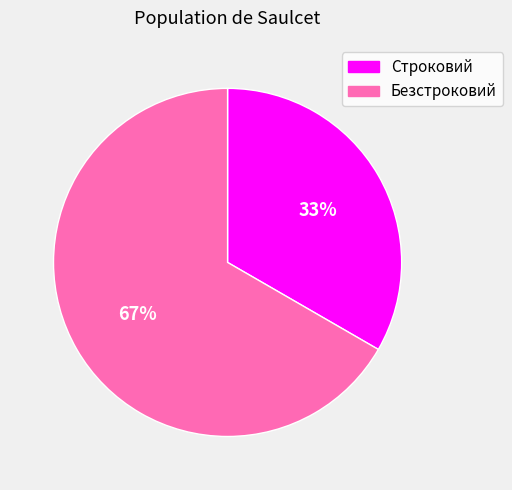

Which slice represents more than half of the pie?

Безстроковий